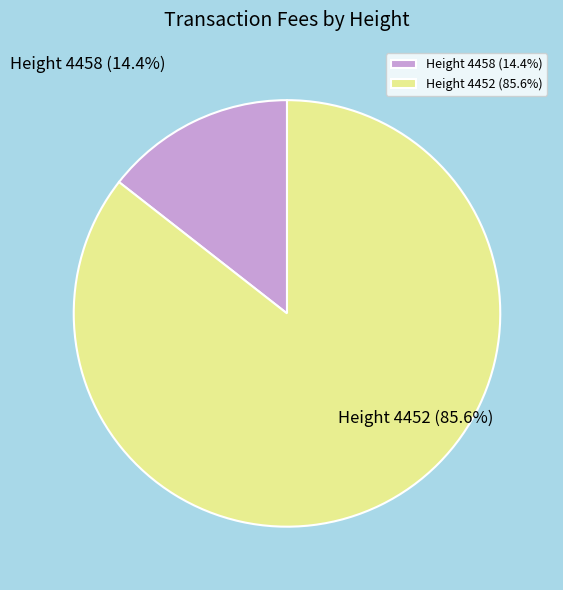

To the nearest percent, what portion does Height 4458 represent?

14%